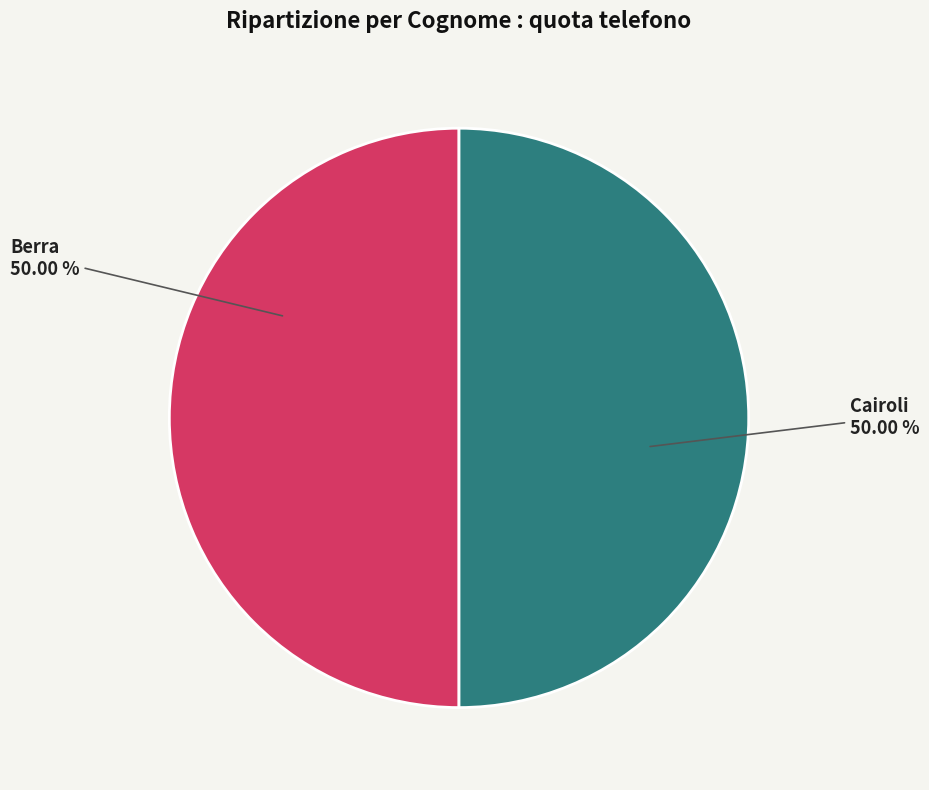

Is the sum of Berra and Cairoli greater than half?

Yes